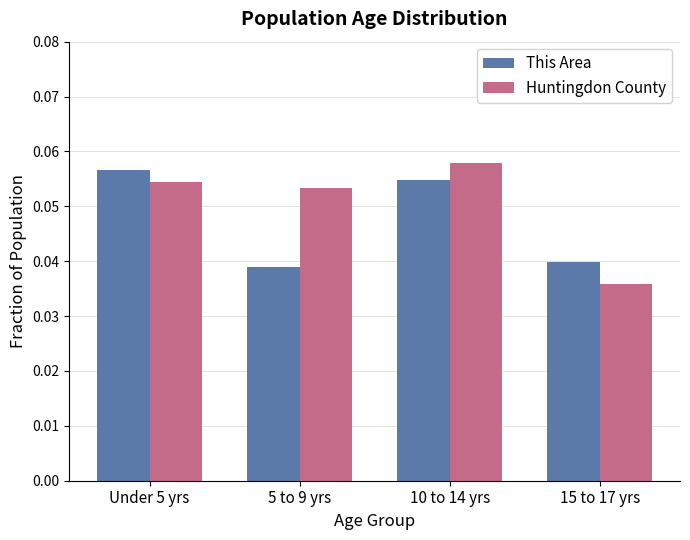

The value of Huntingdon County at 15 to 17 yrs is 0.1. True or false?

False